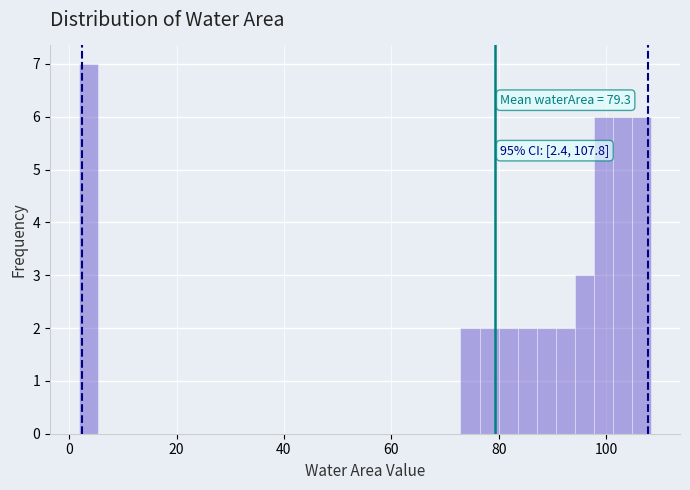

Read against the x-axis, roughly where is the centre of the tallest bar?

4